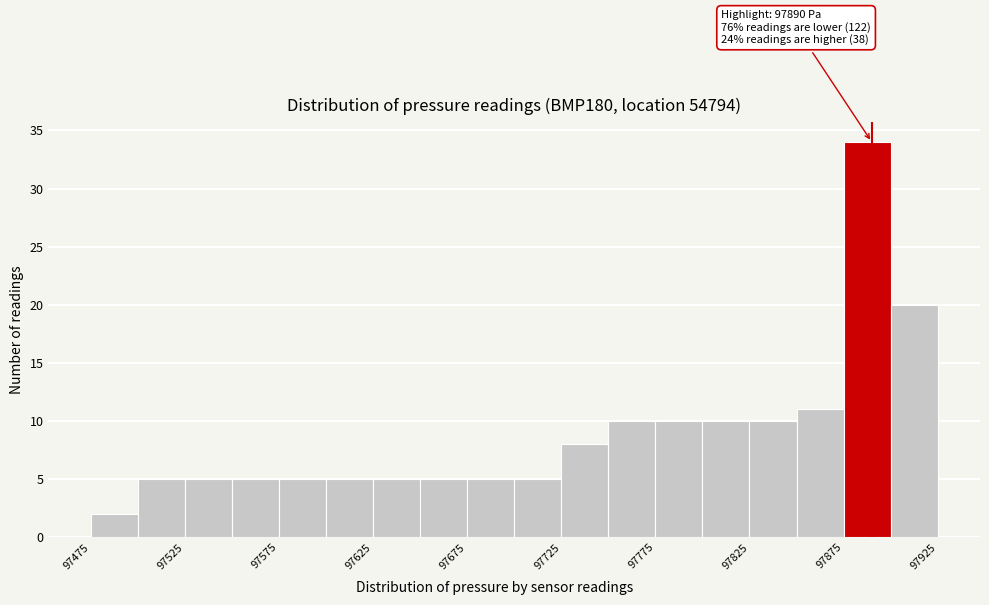

Over which range of the x-axis is the bar tallest?

97875 to 97900